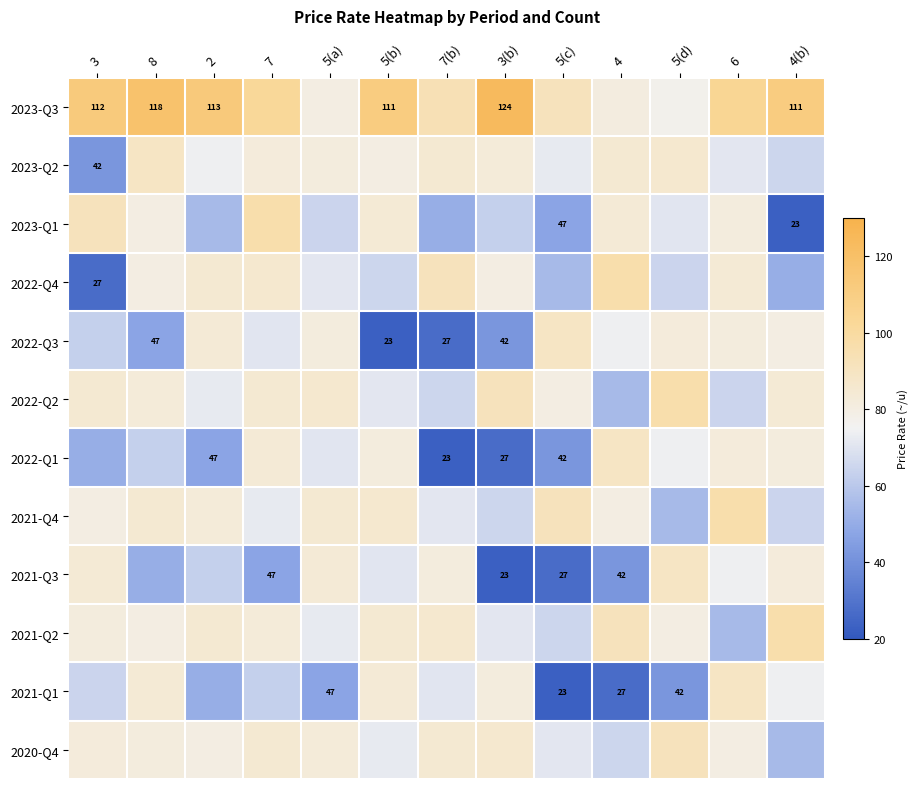

The value of 2021-Q3 at 5(c) is 46.4. True or false?

False